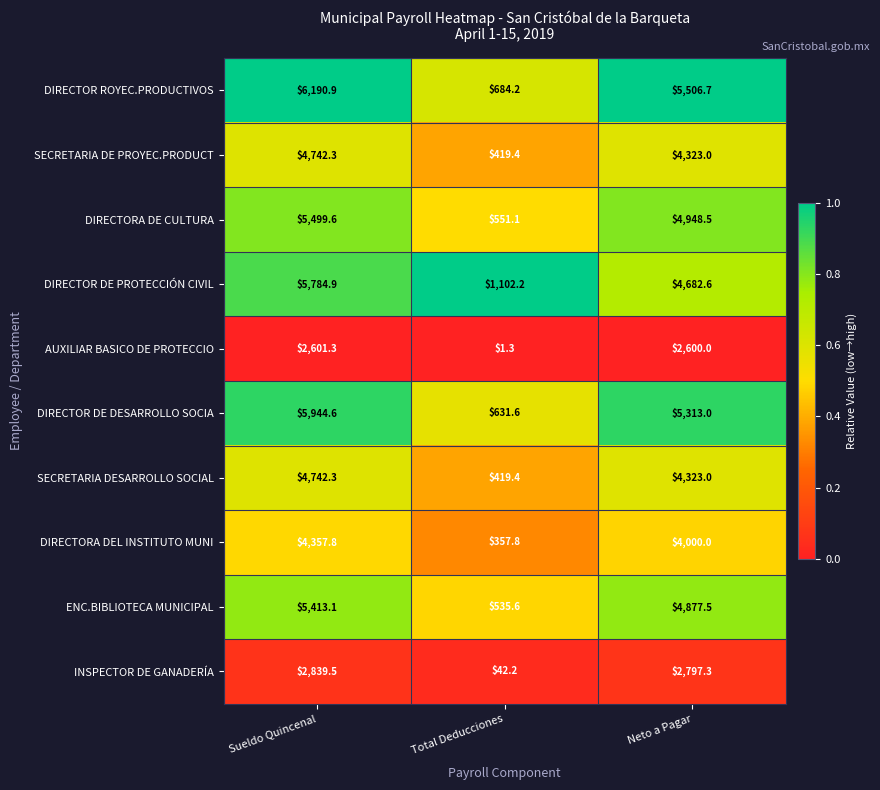

Which series has the widest spread of values?

DIRECTOR ROYEC.PRODUCTIVOS